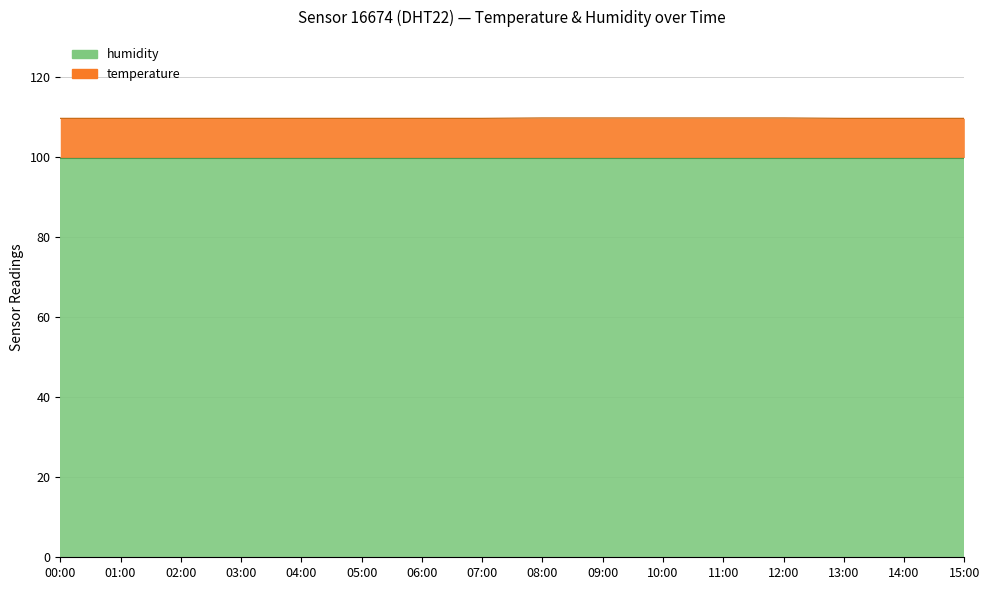

What is the change in value from 11:00 to 14:00?

-0.1